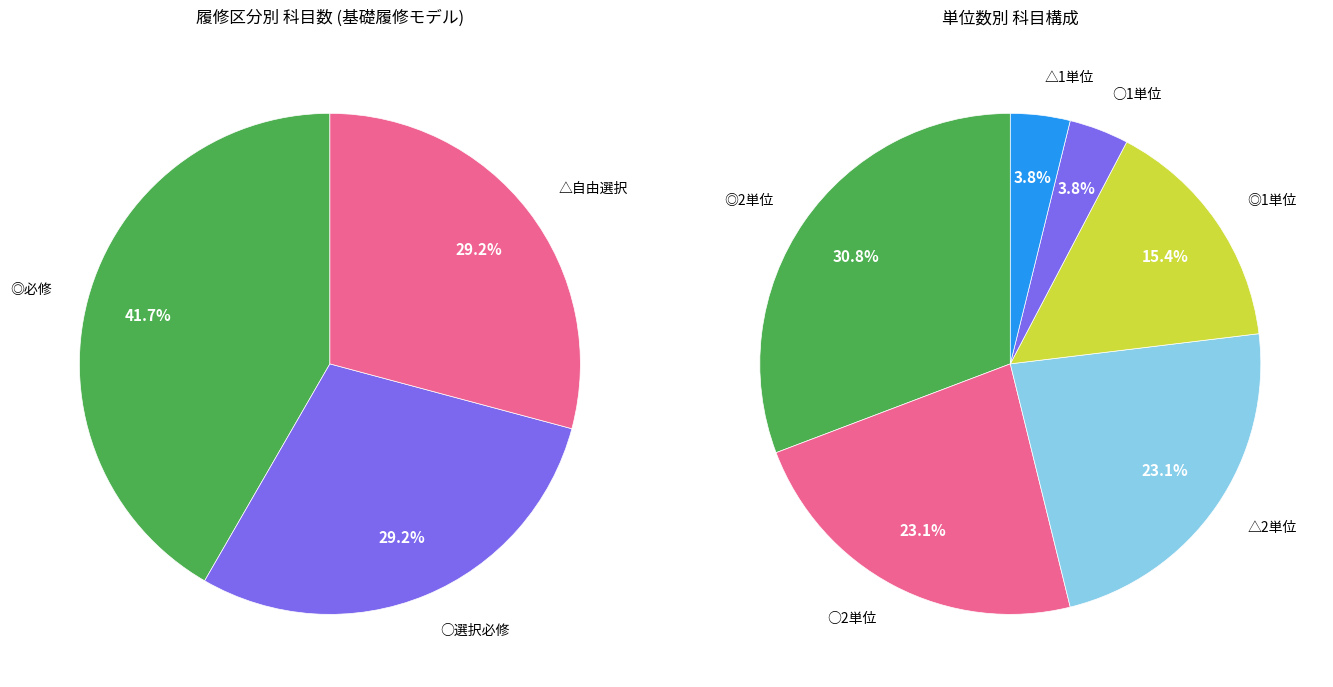

Does any single category account for the majority?

No